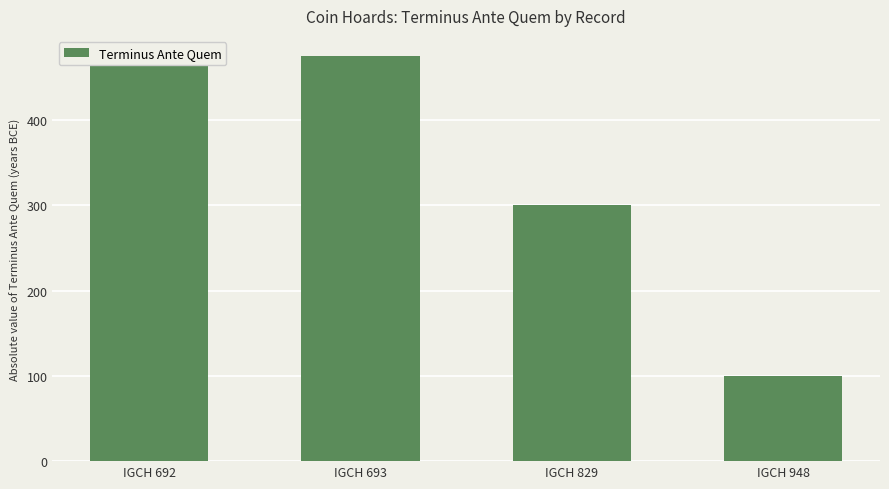

Count the values in the range 300 to 475.

3